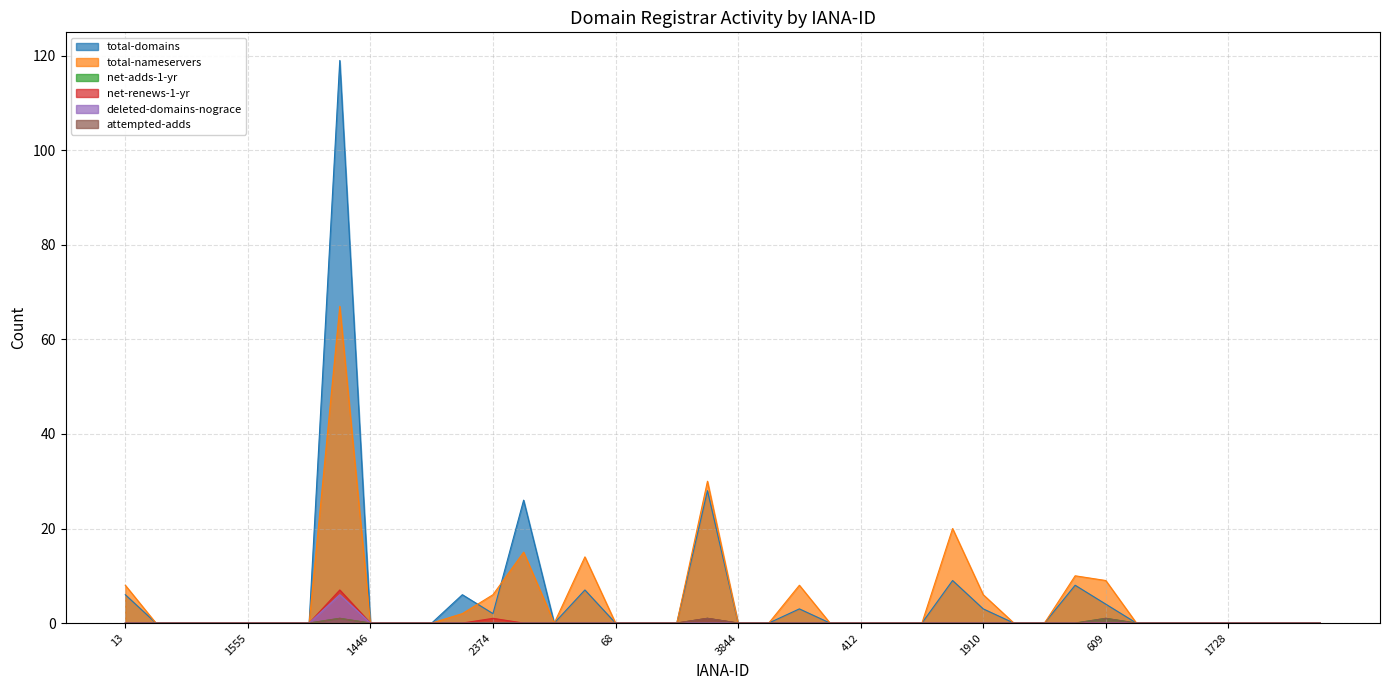

True or false: attempted-adds and total-domains intersect in this chart.

False